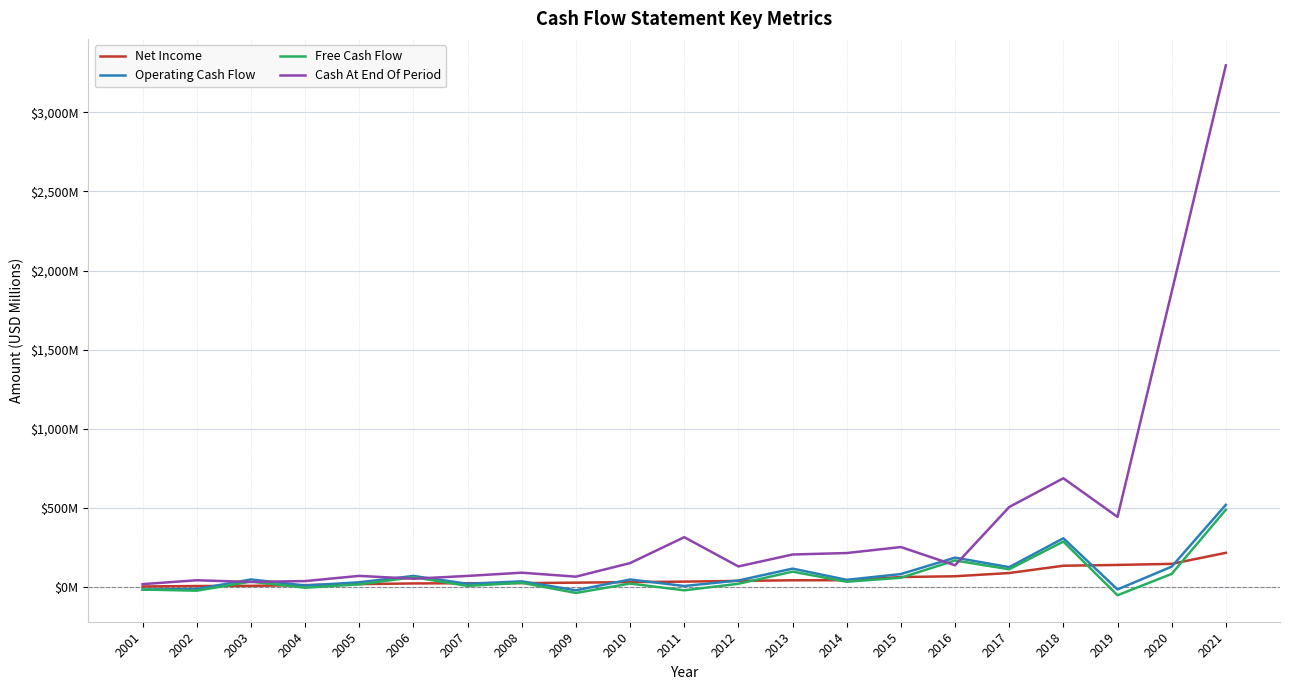

At which category is the sum across all series the highest?

2021